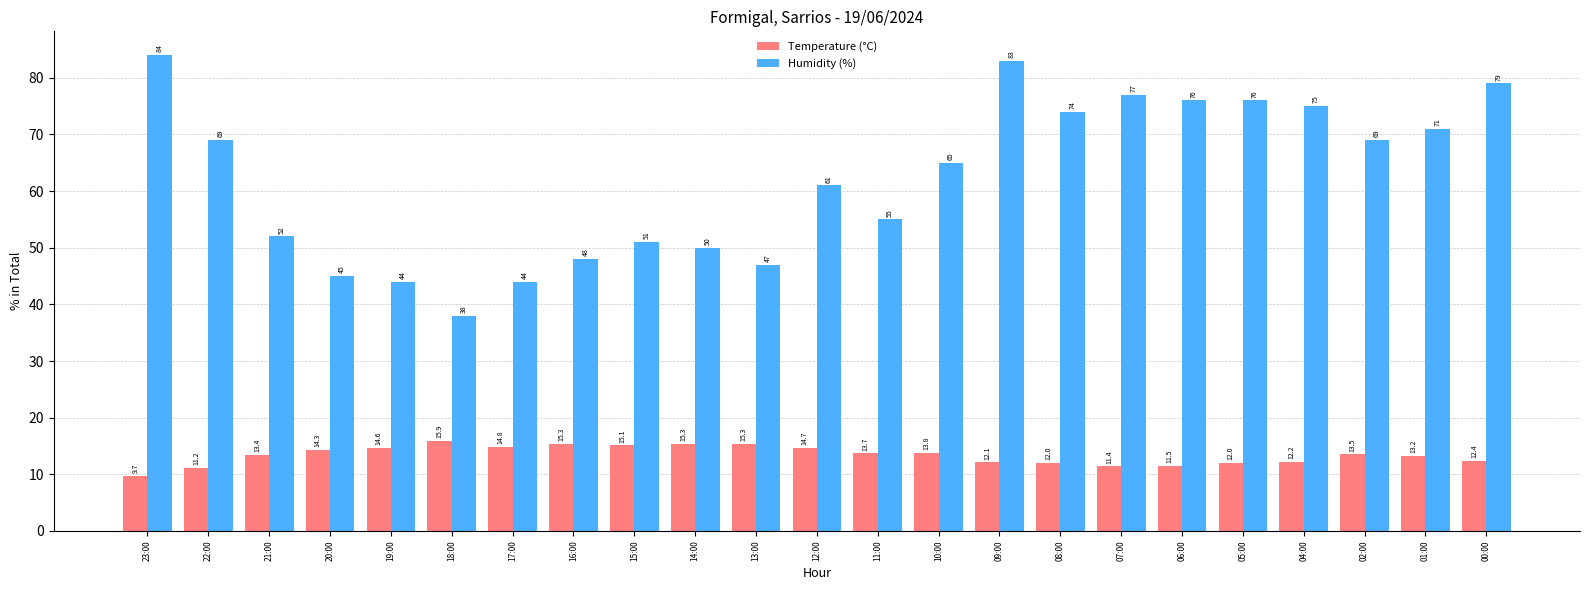

Which series changed the most between 09:00 and 07:00?

Humidity (%)